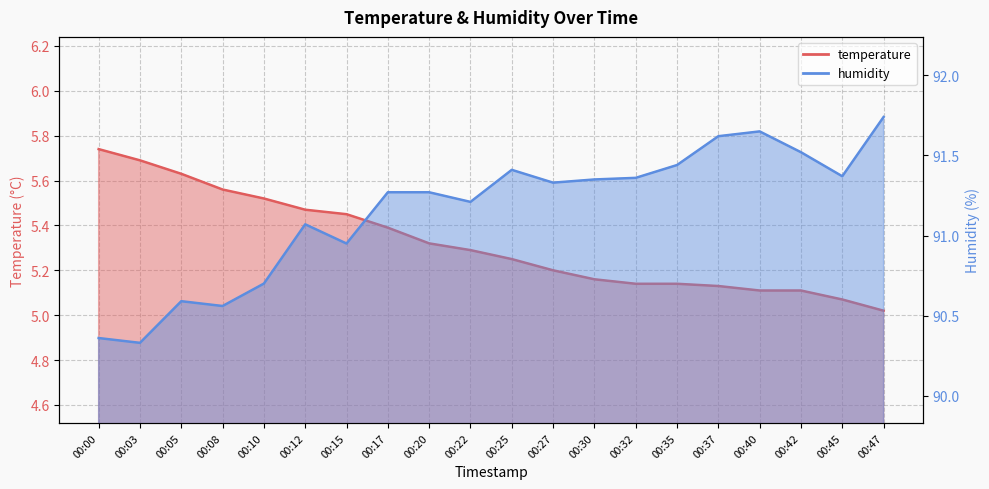

Rank the series by their maximum value, from highest to lowest.

humidity, temperature